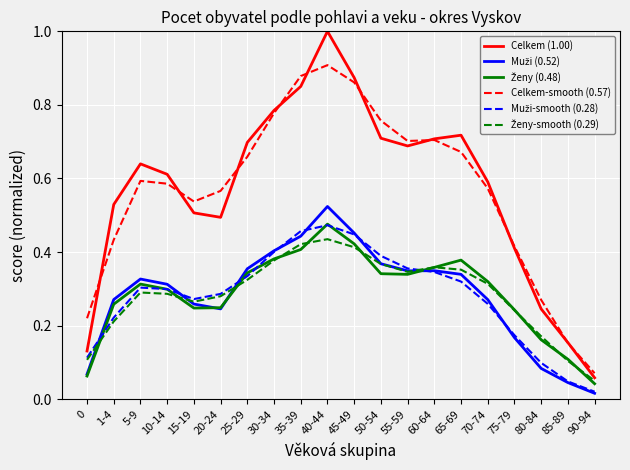

At which label does Celkem (1.00) reach its peak?

40-44